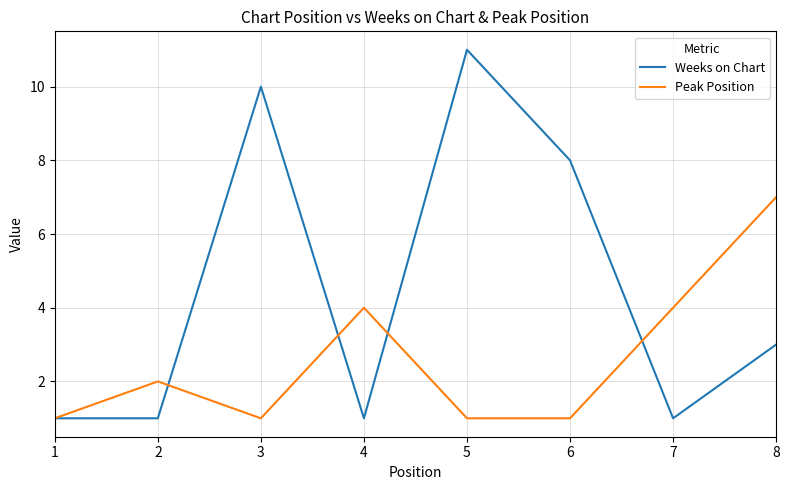

What is the maximum value for Peak Position?

7